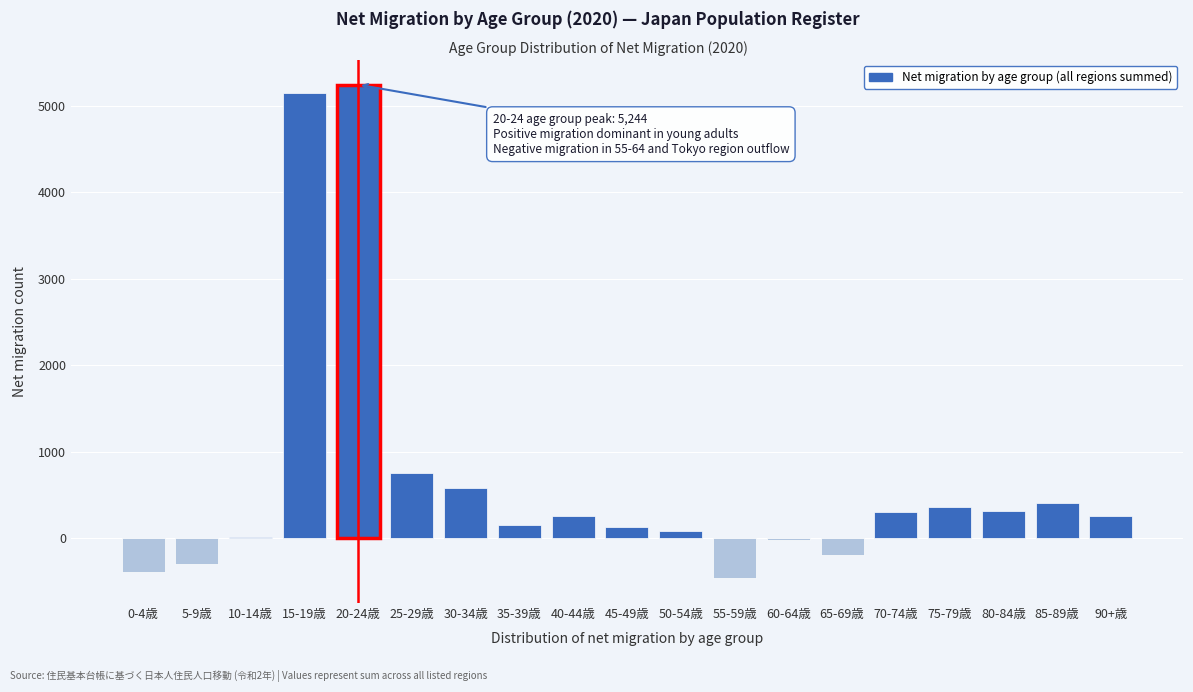

What is the maximum value shown in the chart?

5244